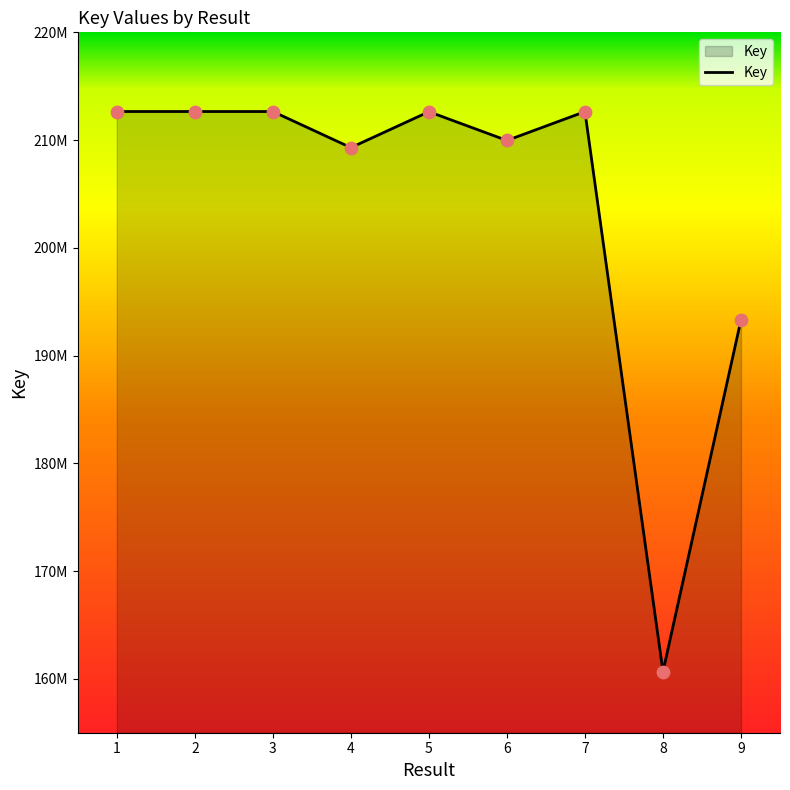

What is the change in value from 3 to 4?

-3351237